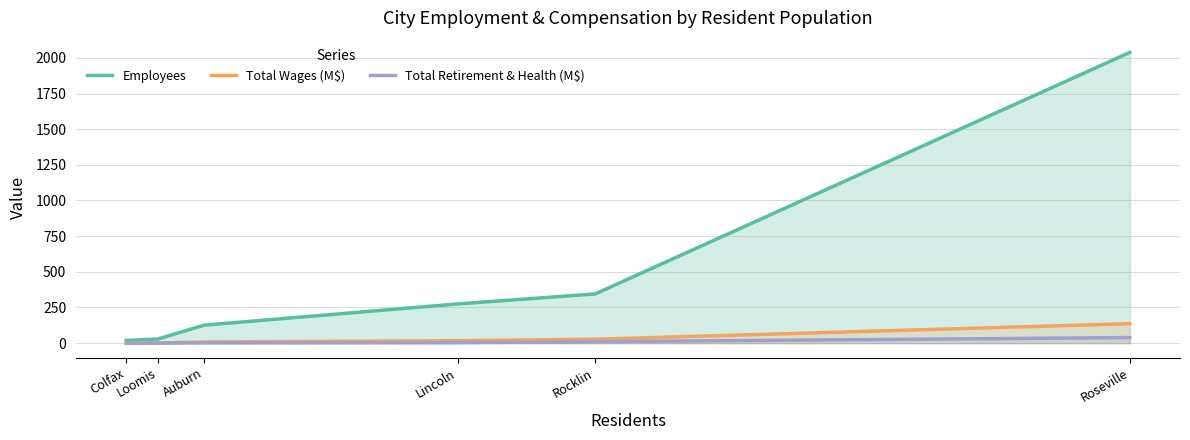

Which has a higher value, Colfax or Loomis?

Loomis